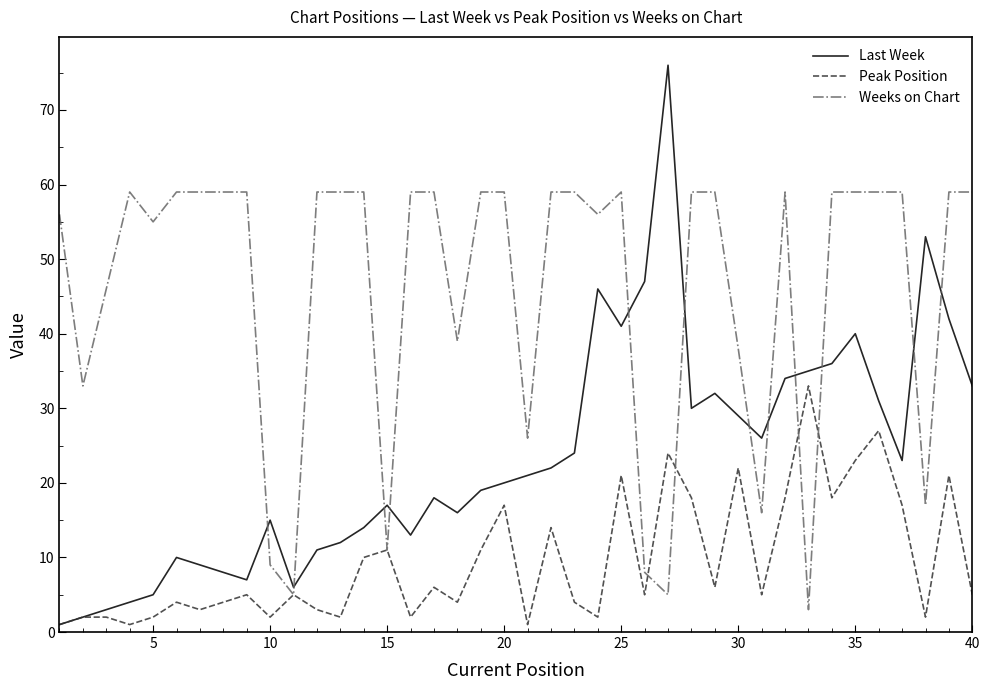

Which series ends up on top after the final intersection of Weeks on Chart and Peak Position?

Weeks on Chart